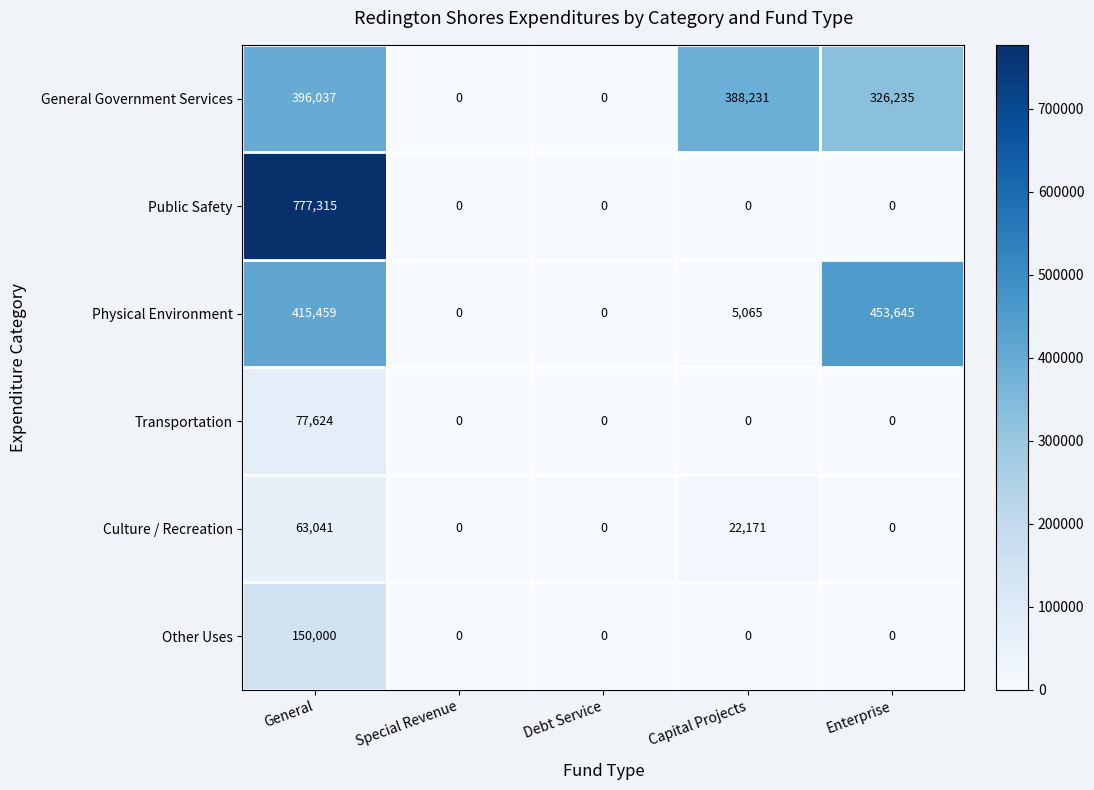

What is the difference between the maximum and minimum values in the Public Safety series?

777315